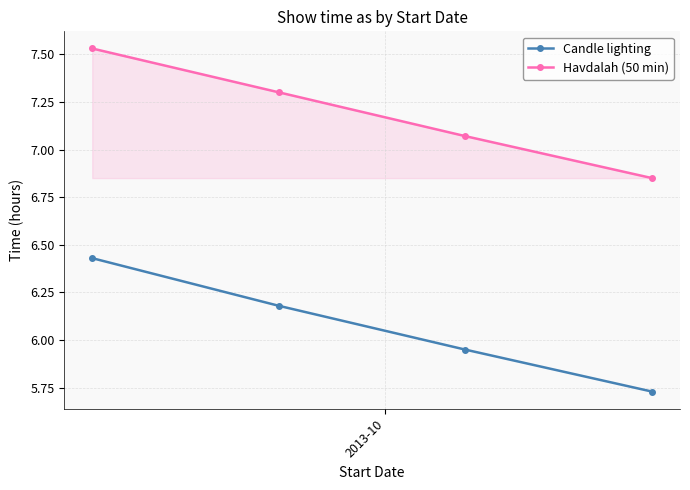

List the series in order of their peak value, lowest first.

Candle lighting, Havdalah (50 min)